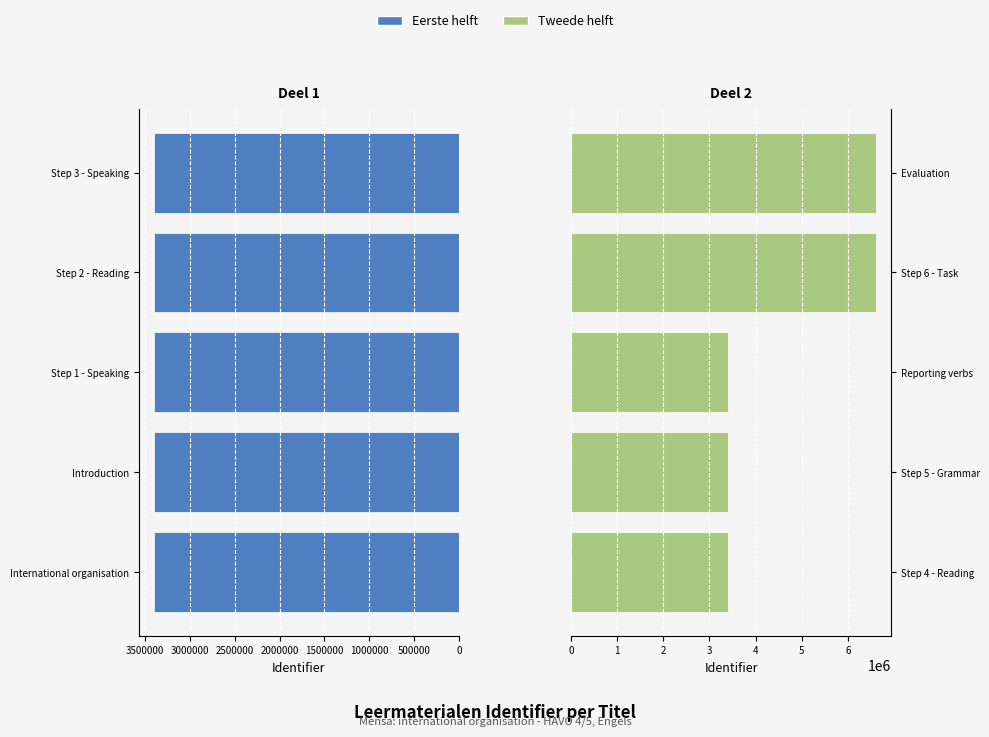

True or false: Tweede helft has a value of 9690465 at Evaluation.

False